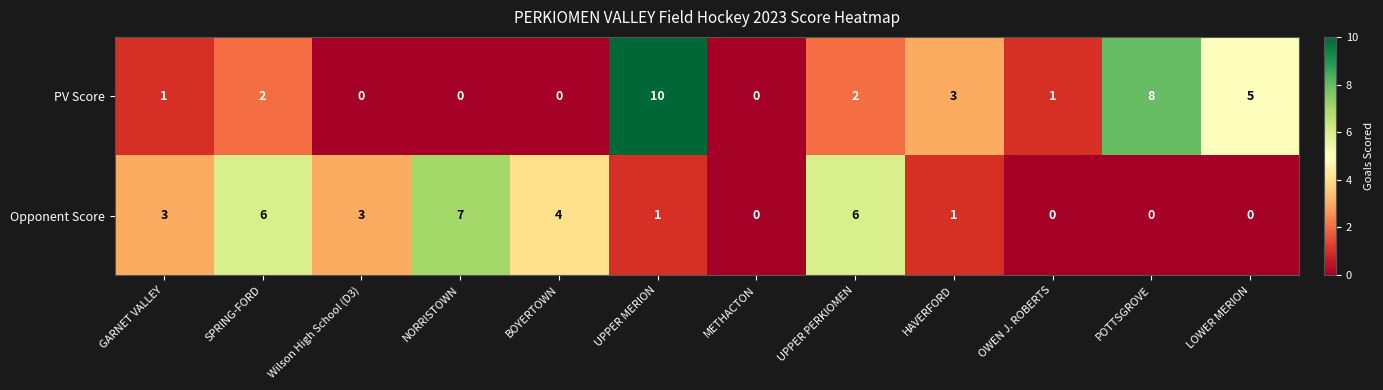

List the series in order of their peak value, highest first.

PV Score, Opponent Score